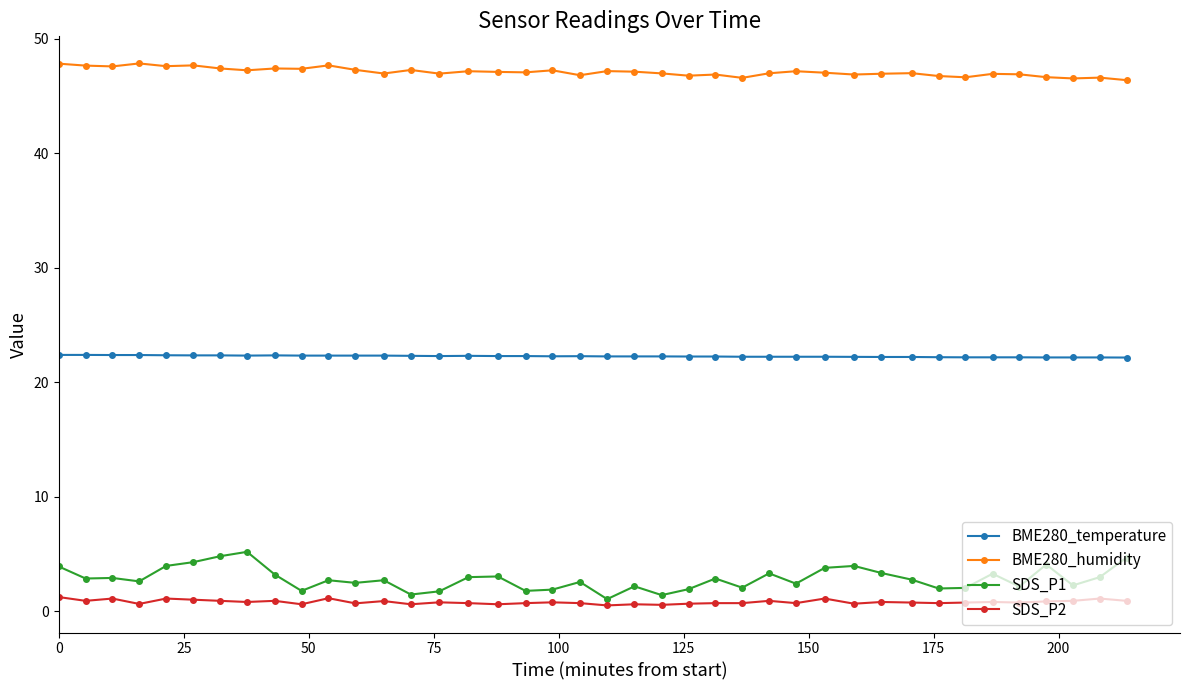

Count the number of data series in this chart.

4